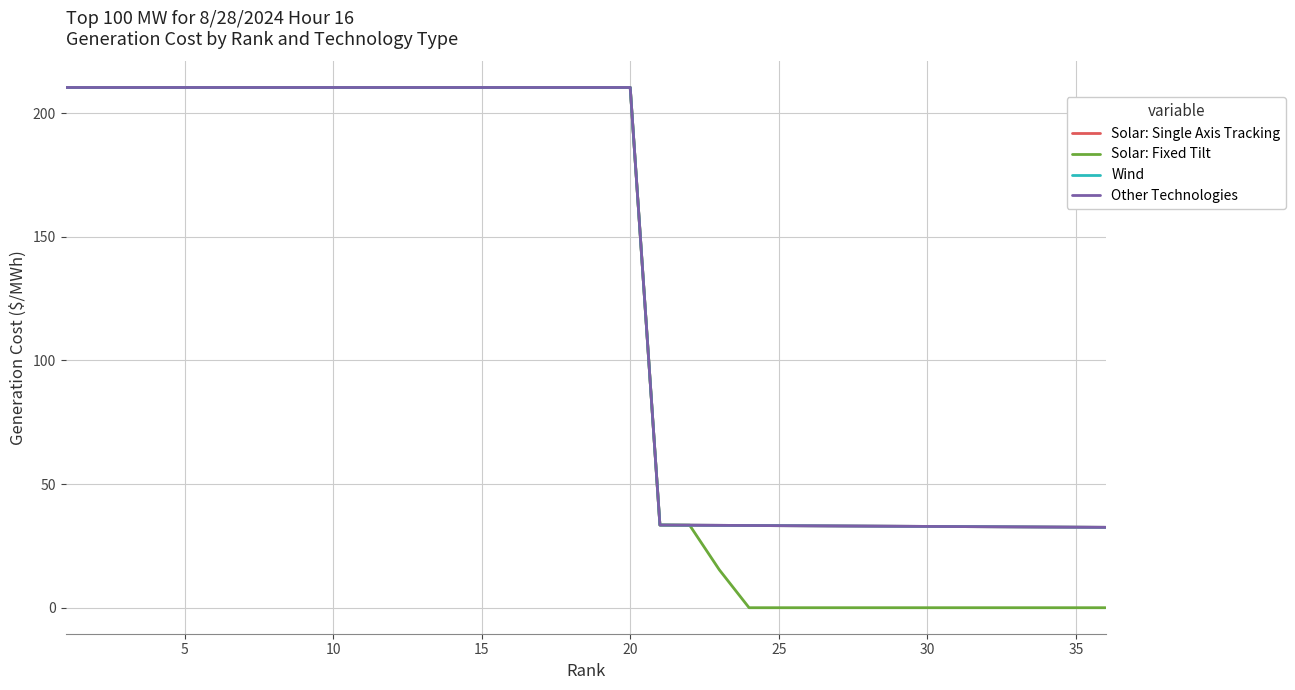

Which series has the largest range (max minus min)?

Solar: Fixed Tilt